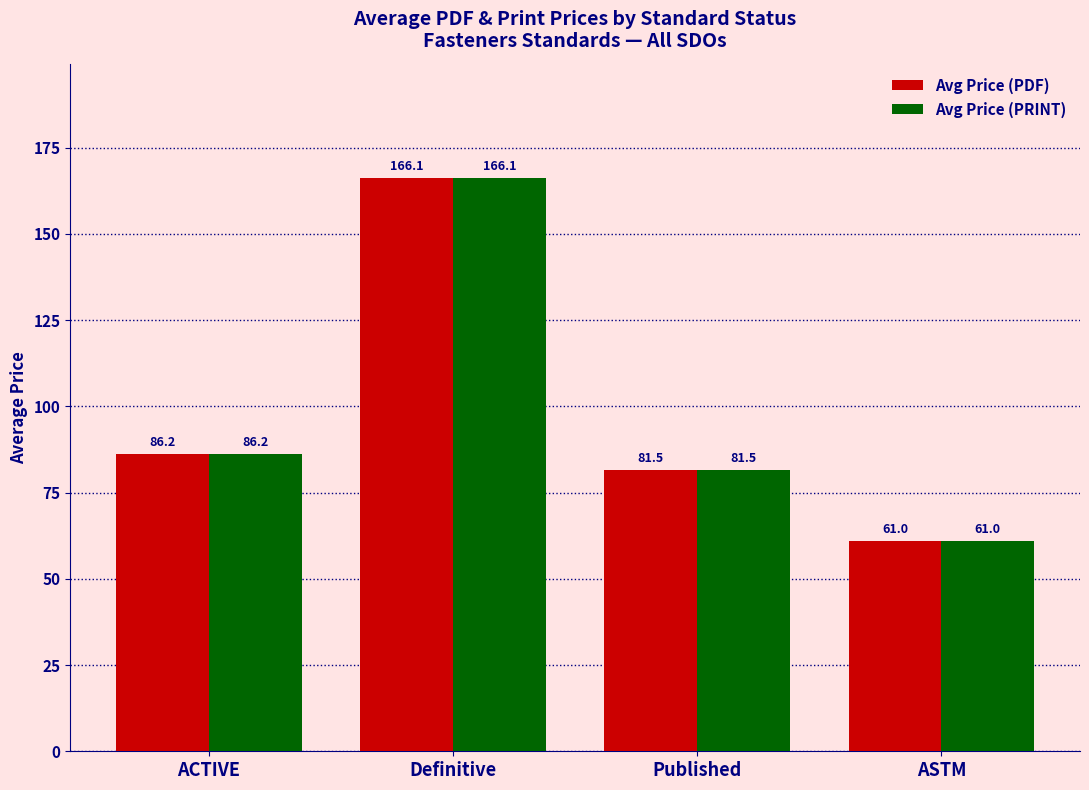

What is the difference between the Avg Price (PRINT) values at ACTIVE and Published?

4.7